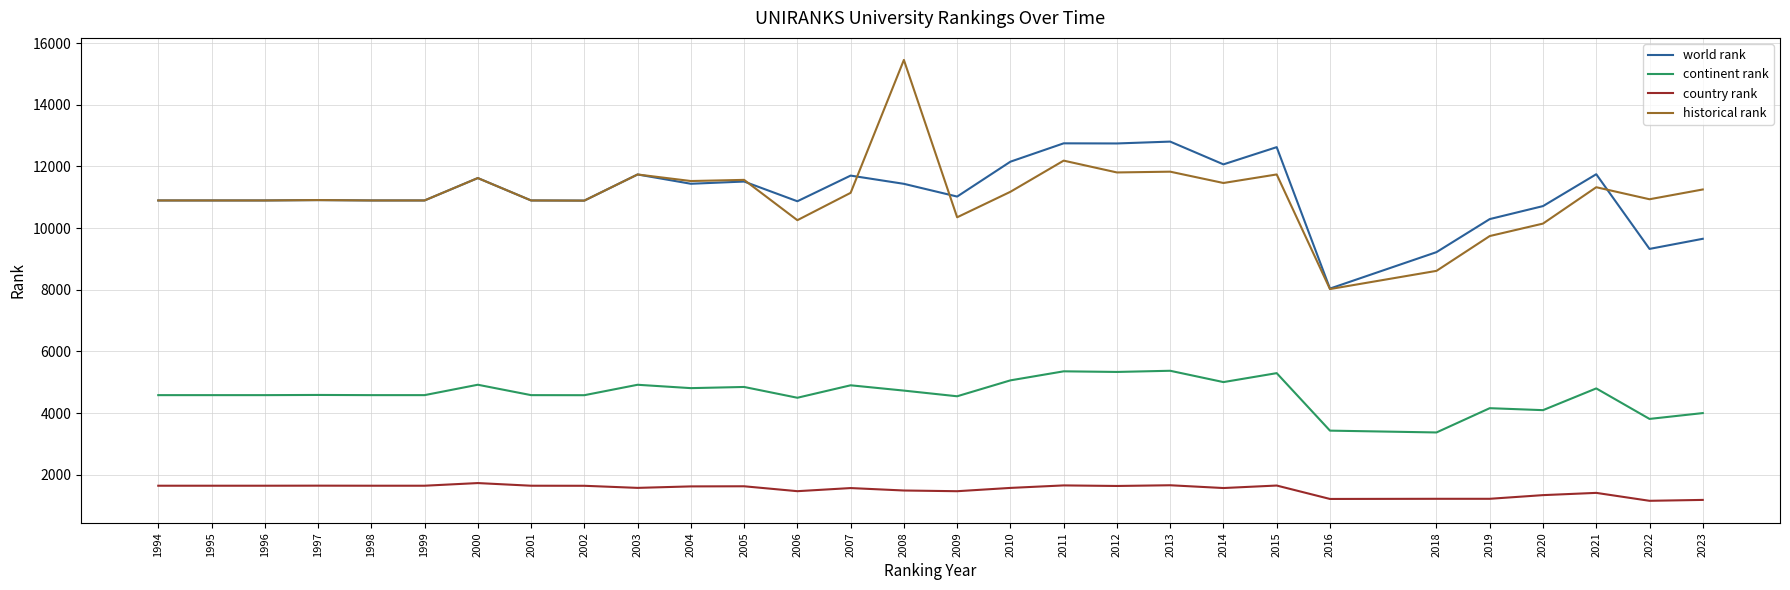

List the series in order of their peak value, highest first.

historical rank, world rank, continent rank, country rank